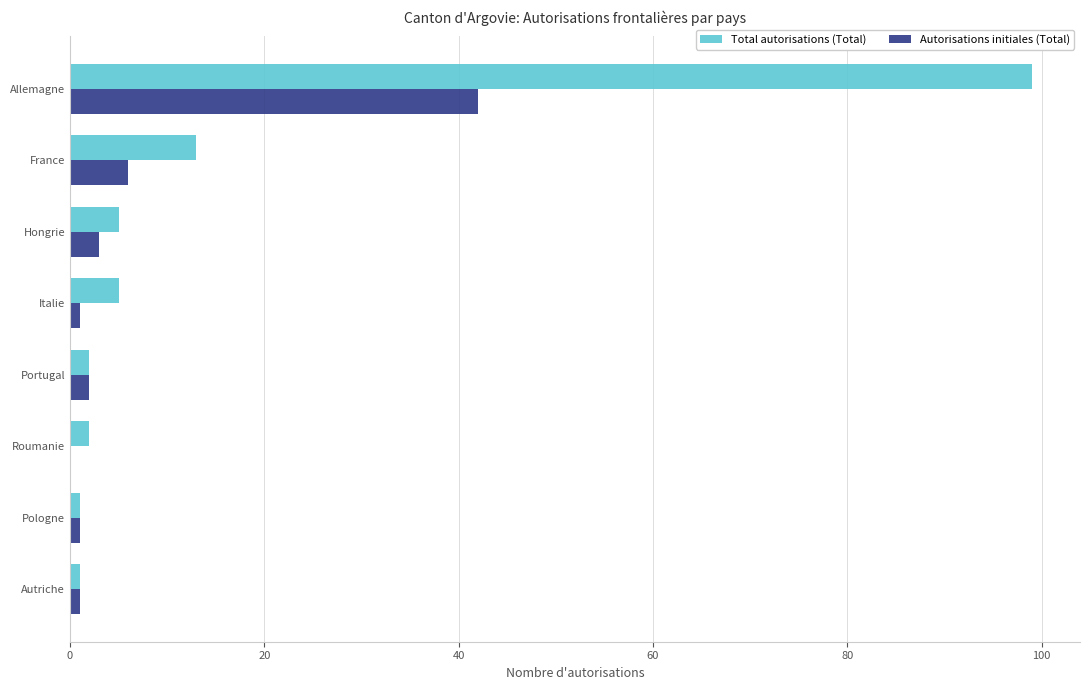

Which series has the largest total across all categories?

Total autorisations (Total)